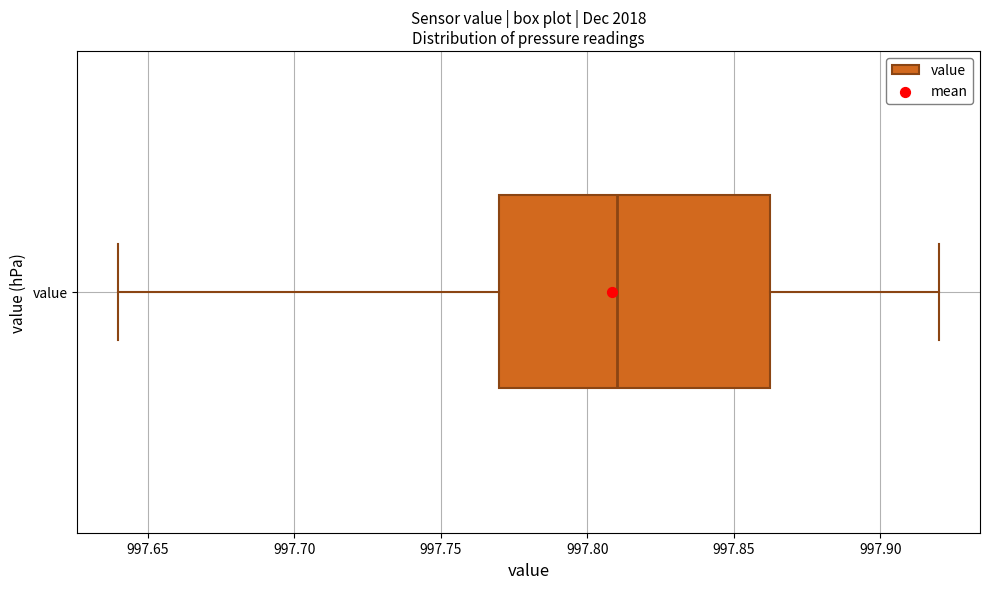

Transcribe this box plot: give where the median line is, the range the box spans, and where the two whiskers end, as read against the x-axis. The values are not printed on the chart, so give them approximately, as read against the axis.

median 997.810, box 997.770 to 997.865, whiskers 997.640 to 997.920